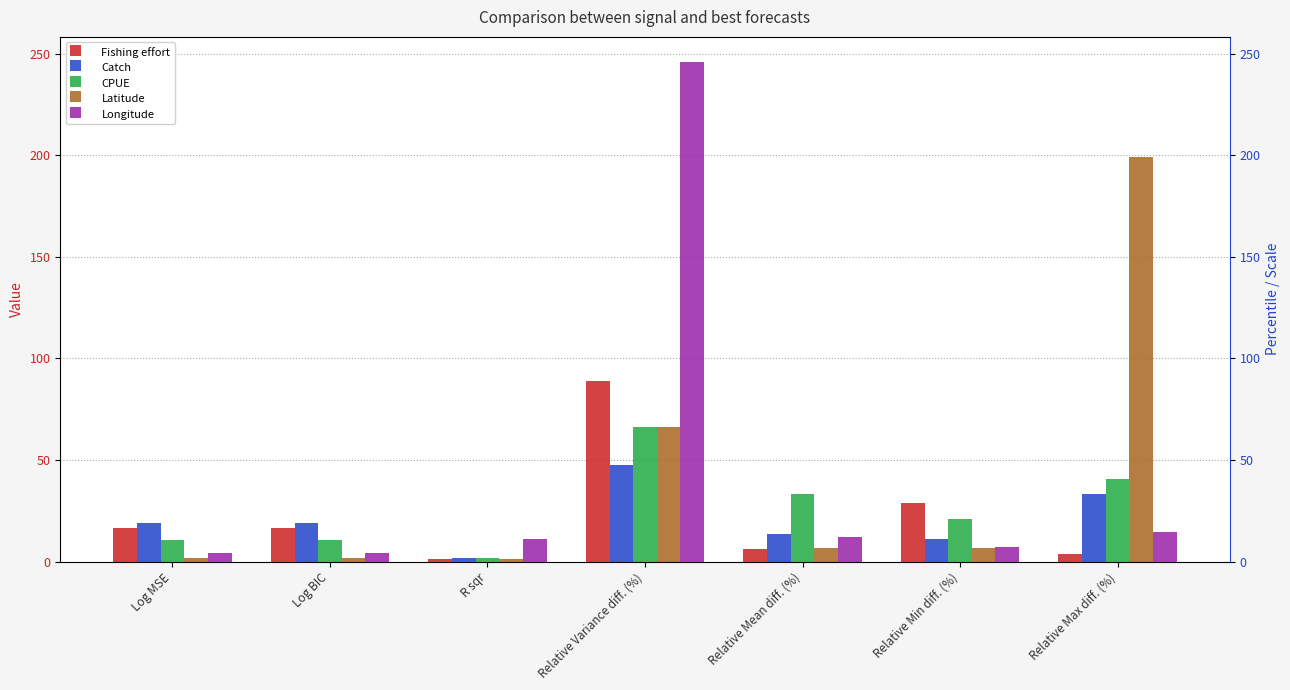

Rank the series by their maximum value, from highest to lowest.

Longitude, Latitude, Fishing effort, CPUE, Catch